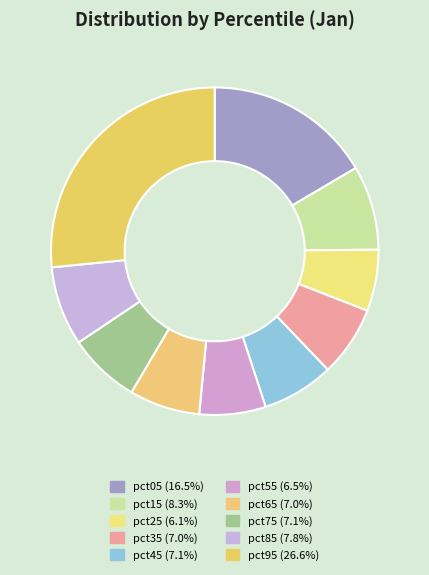

Which category has the smallest portion of the pie?

pct25